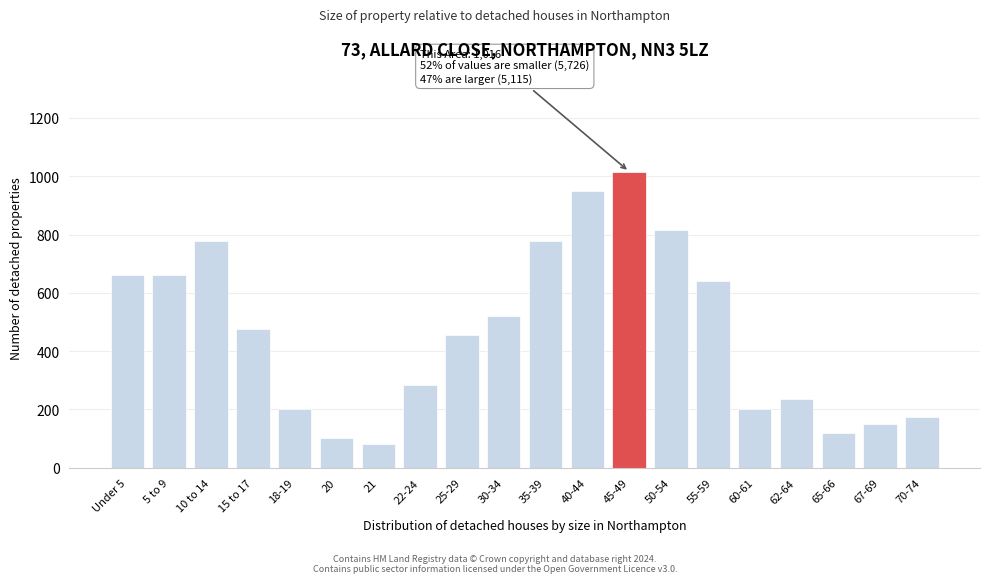

What is the change in value from 21 to 67-69?

+70